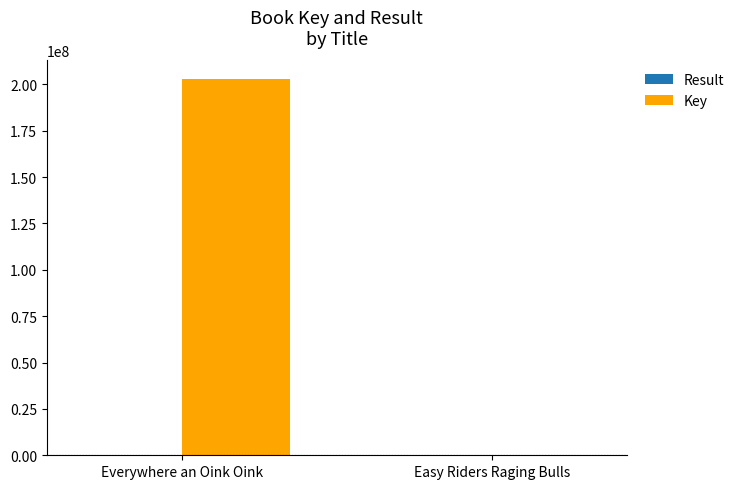

What is the sum of all Key values?

202913032